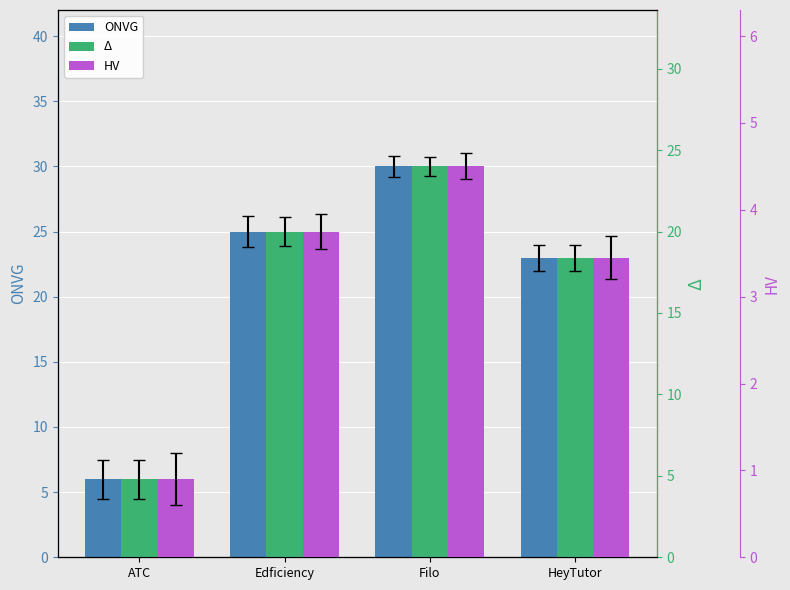

Reading right to left, what are all the values shown in this chart?

ONVG: 23.0	30.0	25.0	6.0
Δ: 18.4	24.0	20.0	4.8
HV: 3.4	4.5	3.8	0.9